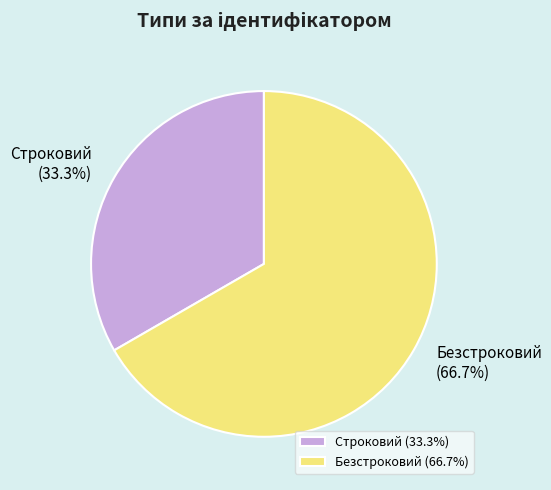

Approximately how many times larger is the value at Строковий compared to Безстроковий?

0.5